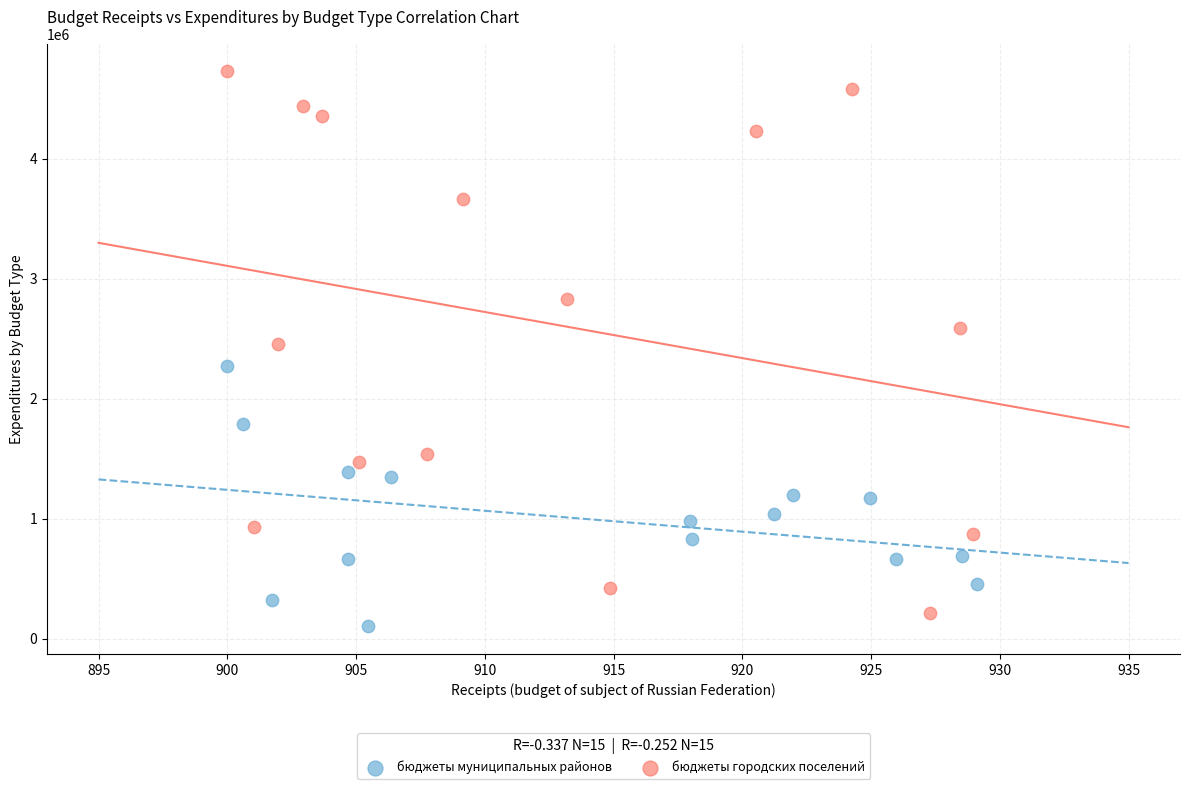

Which series reaches the maximum Y coordinate?

бюджеты городских поселений